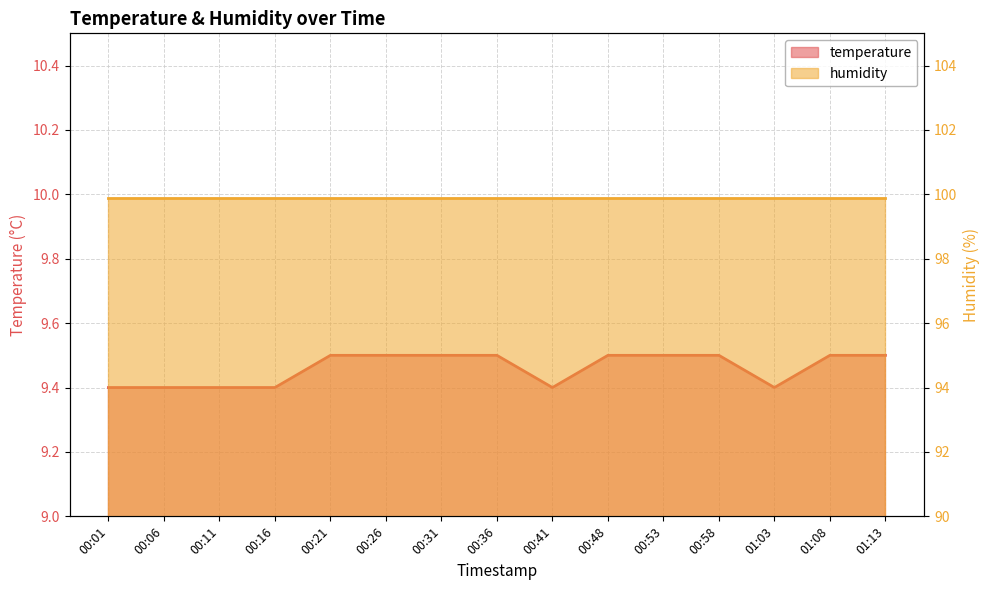

Reading left to right, what are all the values shown in this chart?

9.4	9.4	9.4	9.4	9.5	9.5	9.5	9.5	9.4	9.5	9.5	9.5	9.4	9.5	9.5